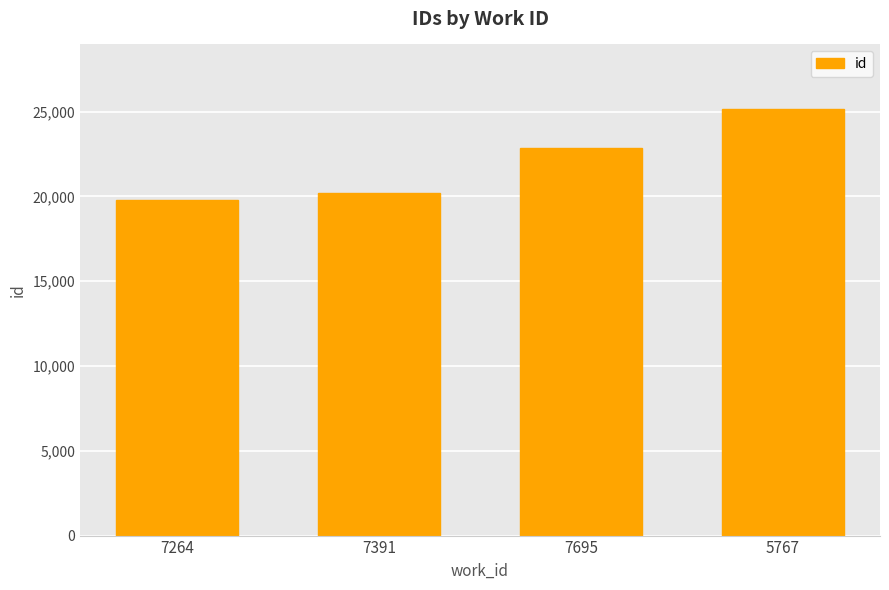

What is the difference between the maximum and minimum values?

5388